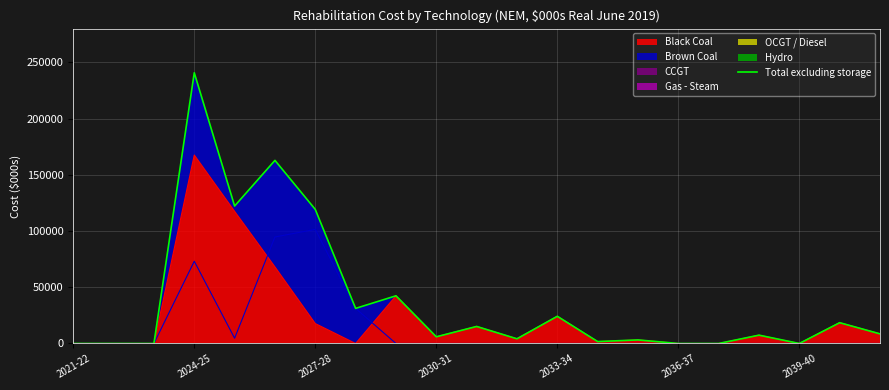

What is the maximum value for Black Coal?

167613.7